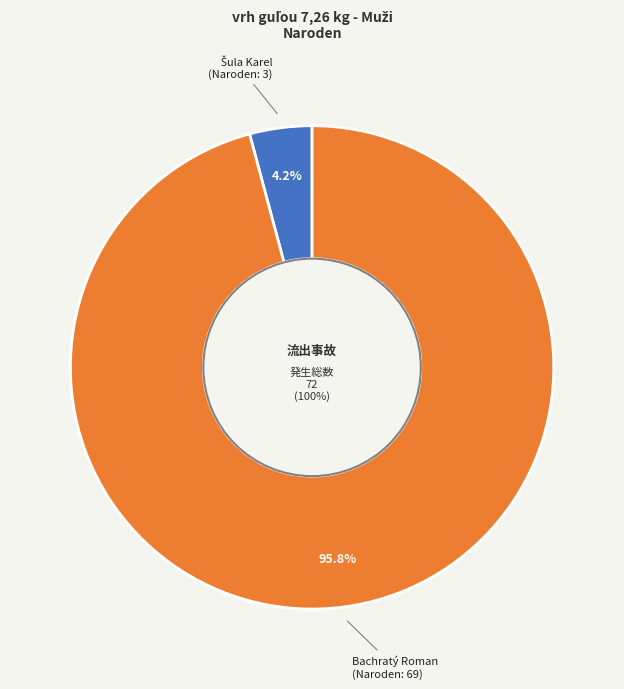

Which has a higher value, Bachratý Roman or Šula Karel?

Bachratý Roman